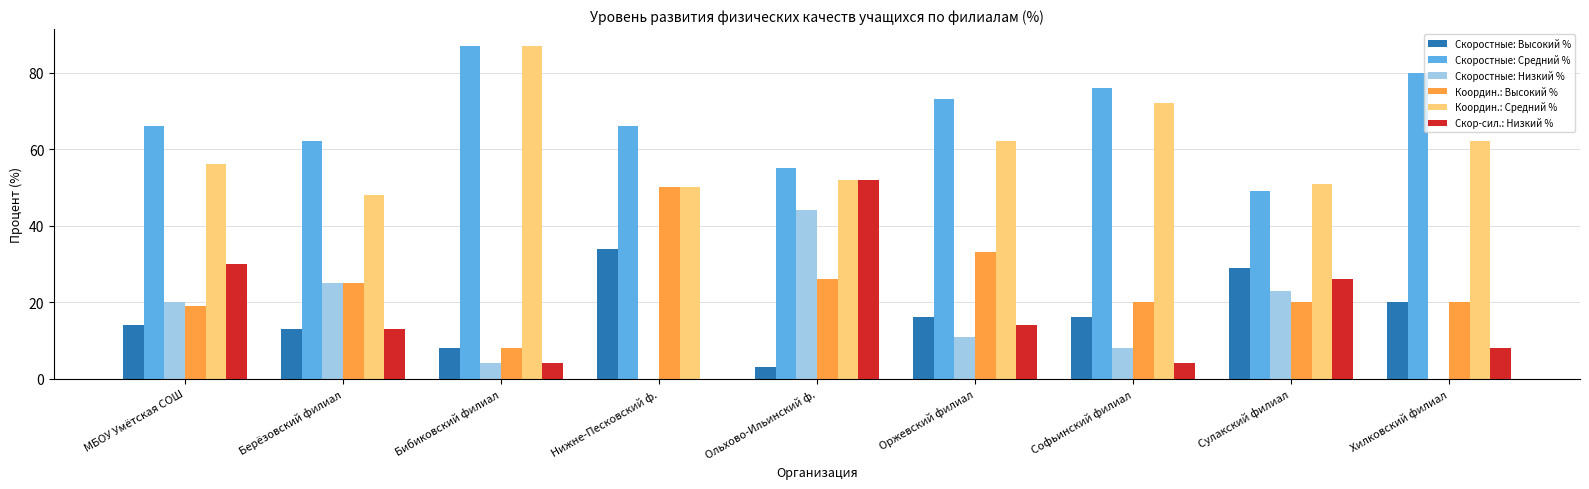

Between Нижне-Песковский ф. and Софьинский филиал, which series saw the biggest shift?

Координ.: Высокий %